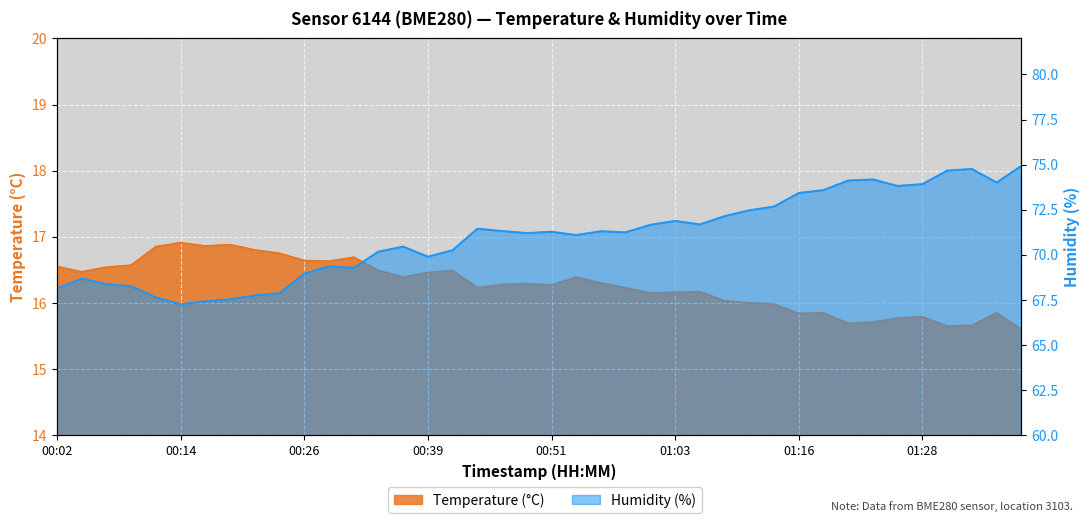

How many data points in temperature are above 16?

28